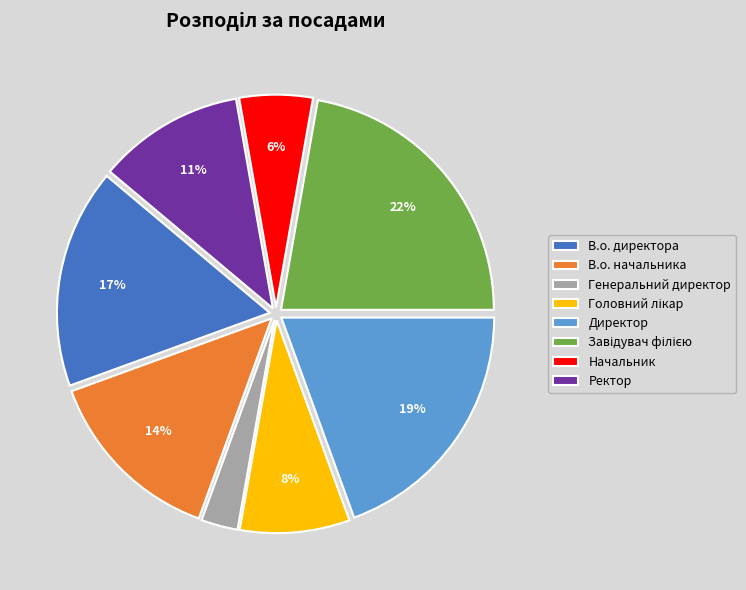

To the nearest percent, what is the average slice percentage?

12%